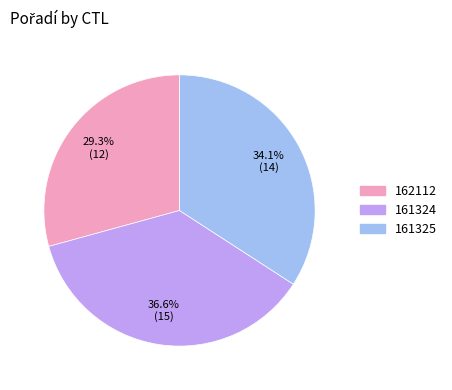

Rank the categories by value from highest to lowest.

161324, 161325, 162112